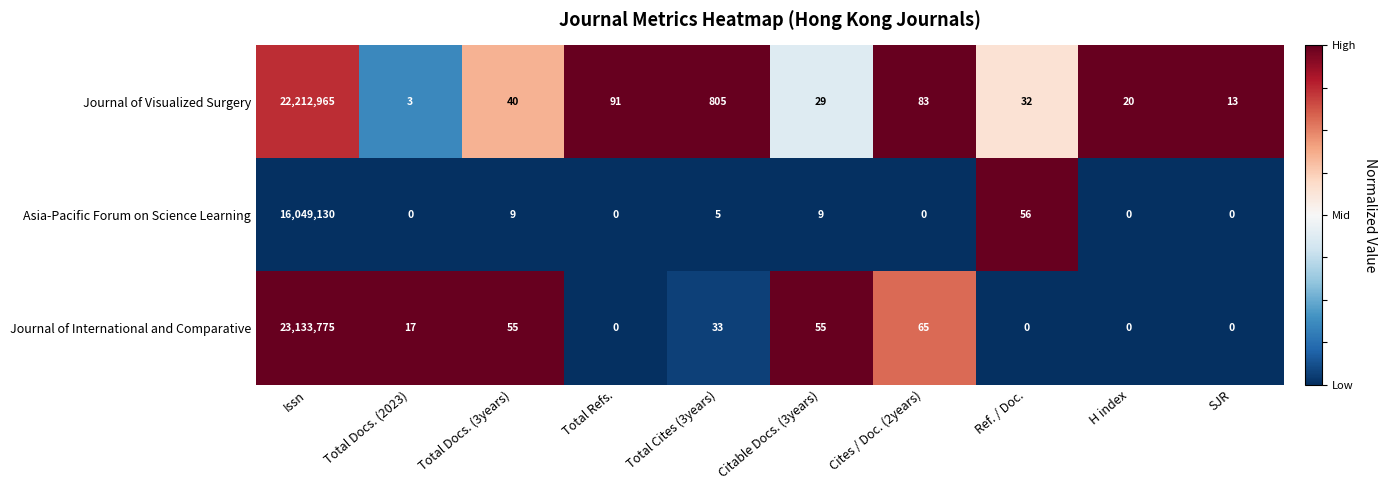

At how many categories does at least one series exceed 0?

10